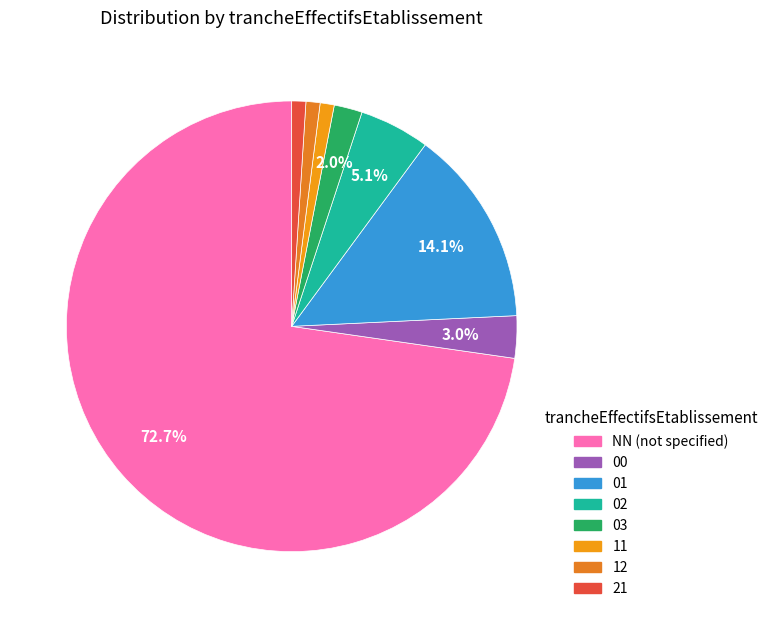

Is there any slice that represents more than half of the pie?

Yes